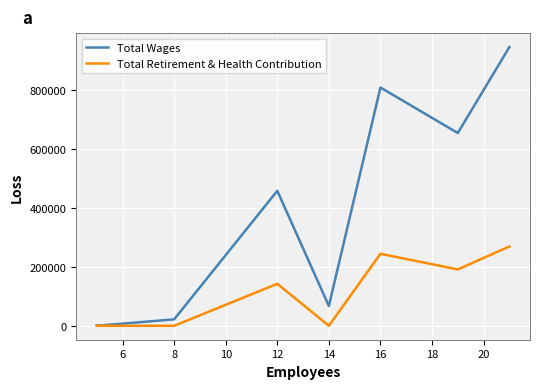

What are all the series names shown in the legend?

Total Wages, Total Retirement & Health Contribution